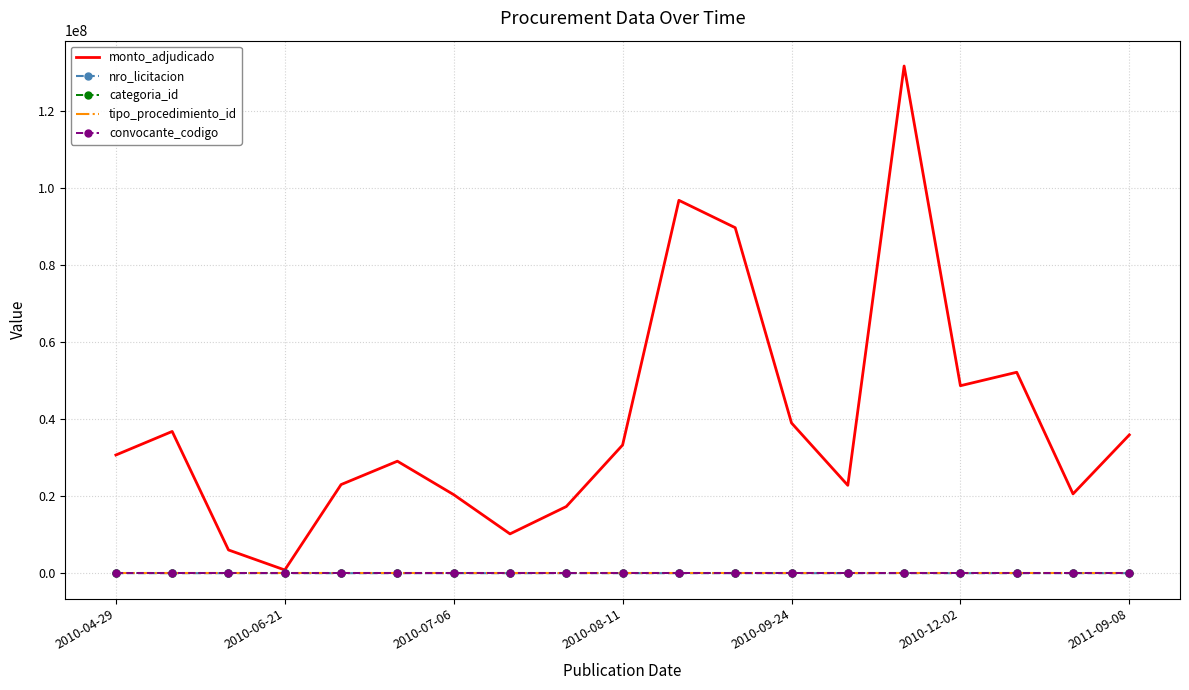

What is the maximum value shown in the chart?

131649000.0